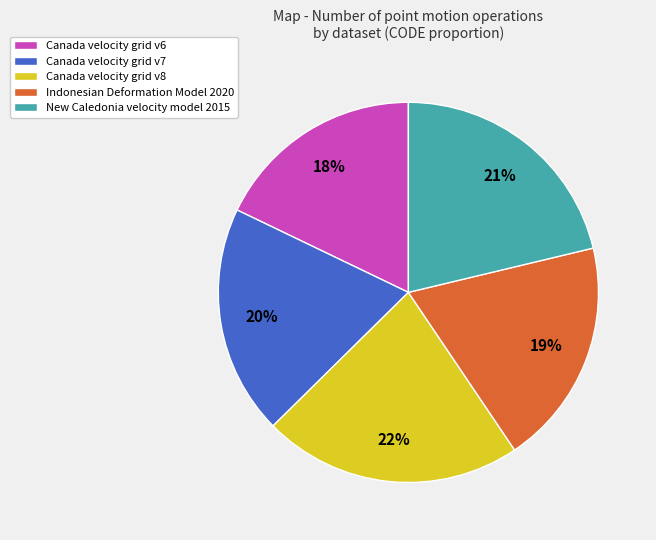

True or false: Canada velocity grid v6 accounts for 18% of the total.

True